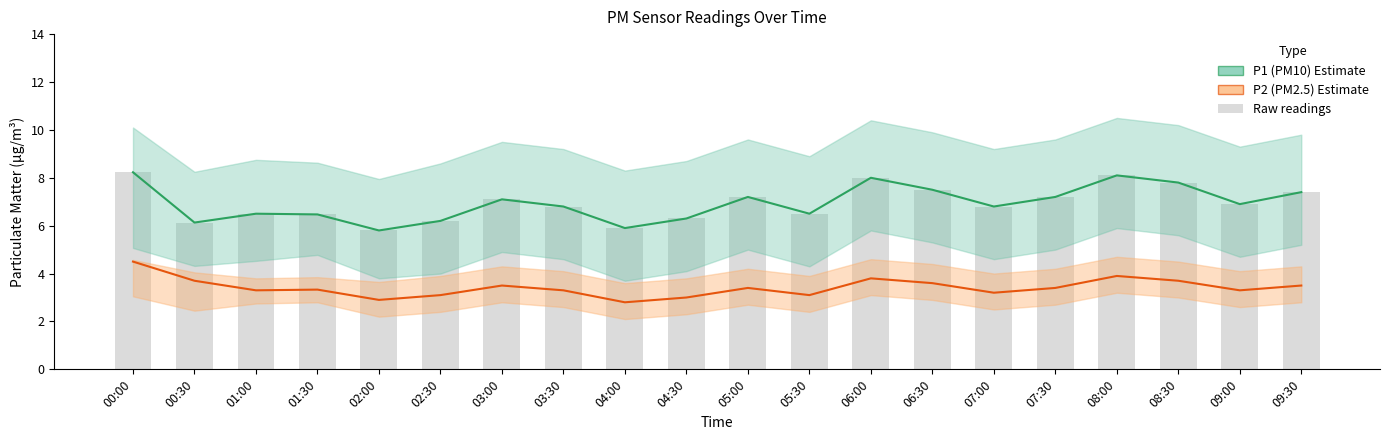

What is the value of the P1 (PM10) bar at the 18th from the left?

7.8